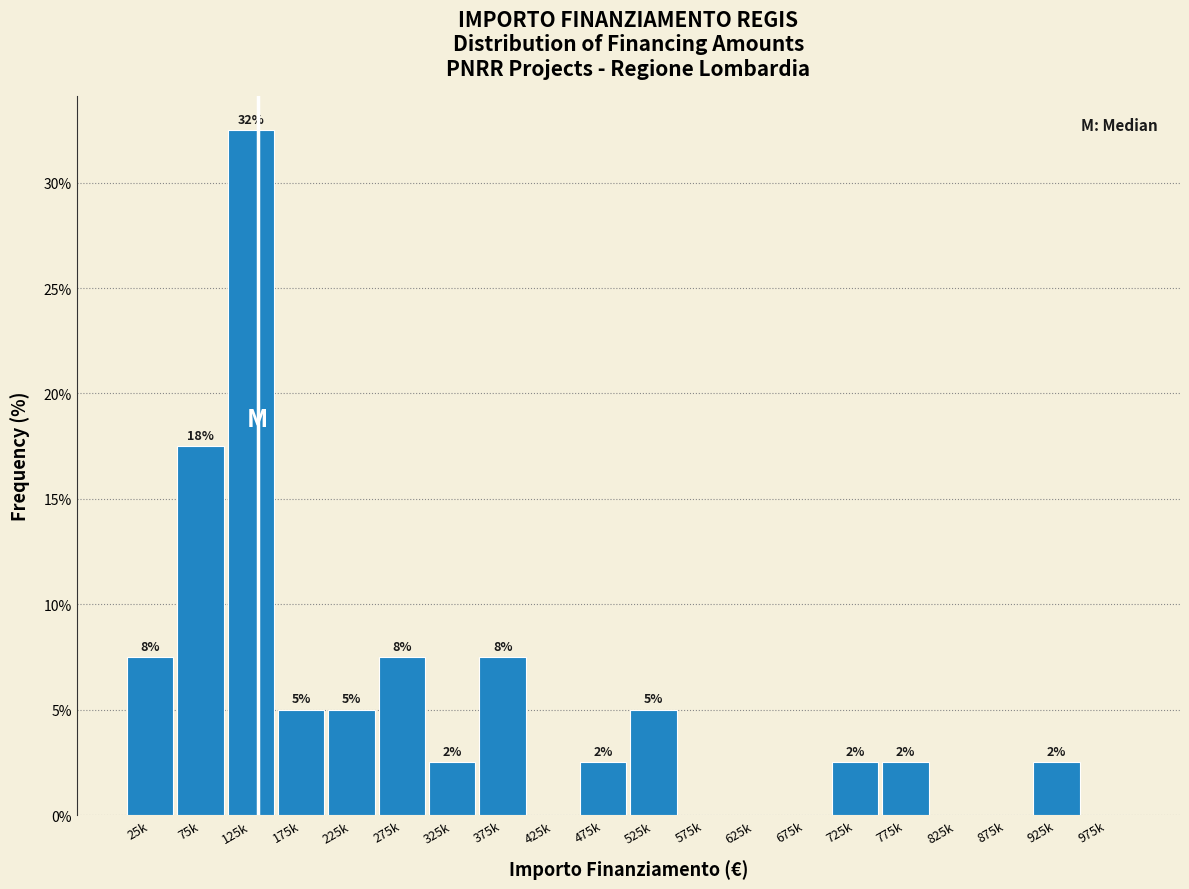

Are the bars horizontal?

No